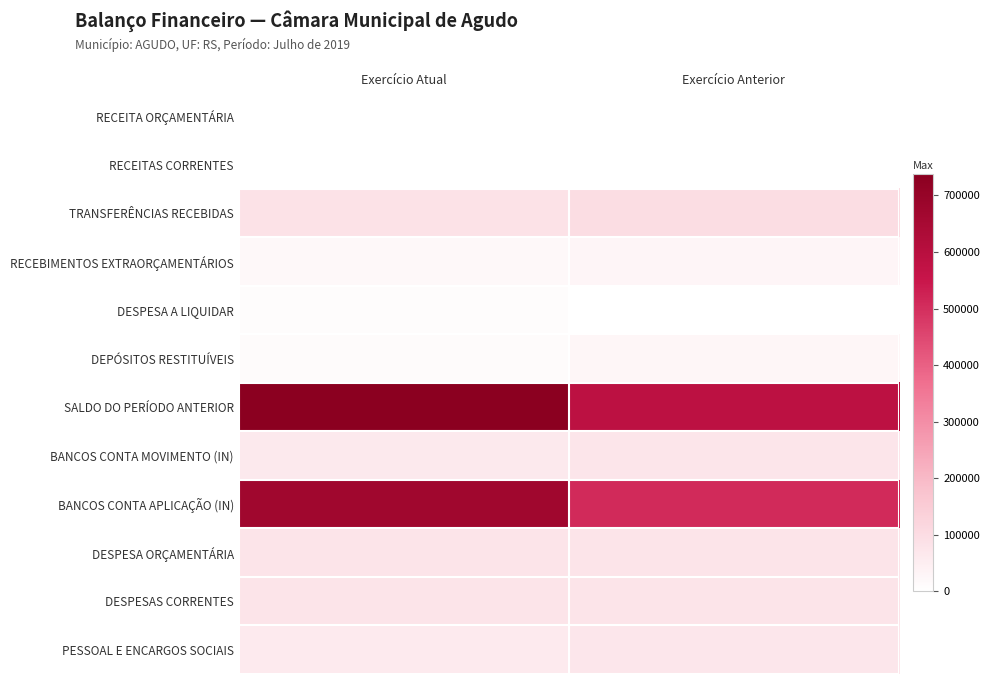

Which has a higher value, Exercício Anterior or Exercício Atual?

Exercício Anterior